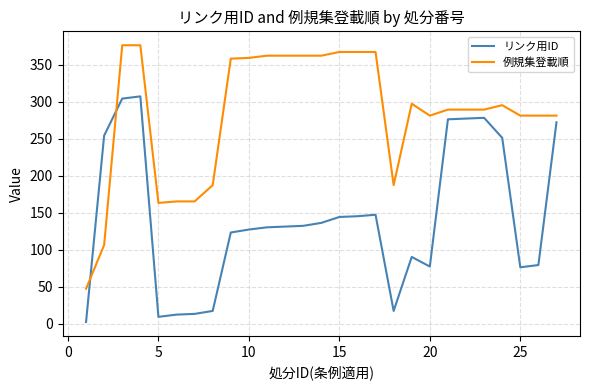

List the series in order of their overall mean, highest first.

例規集登載順, リンク用ID